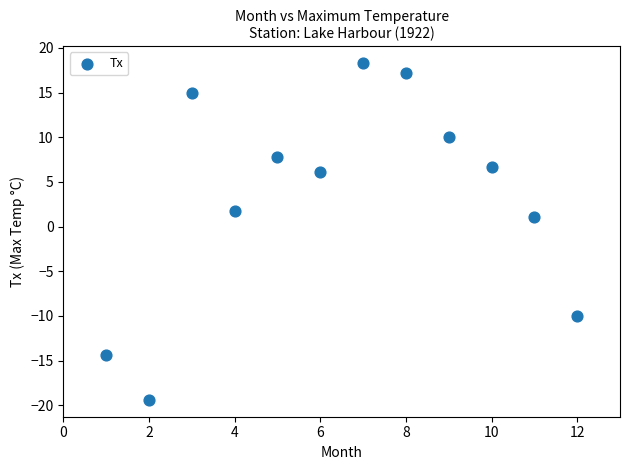

What Y value in the scatter plot is closest to 0?

1.1